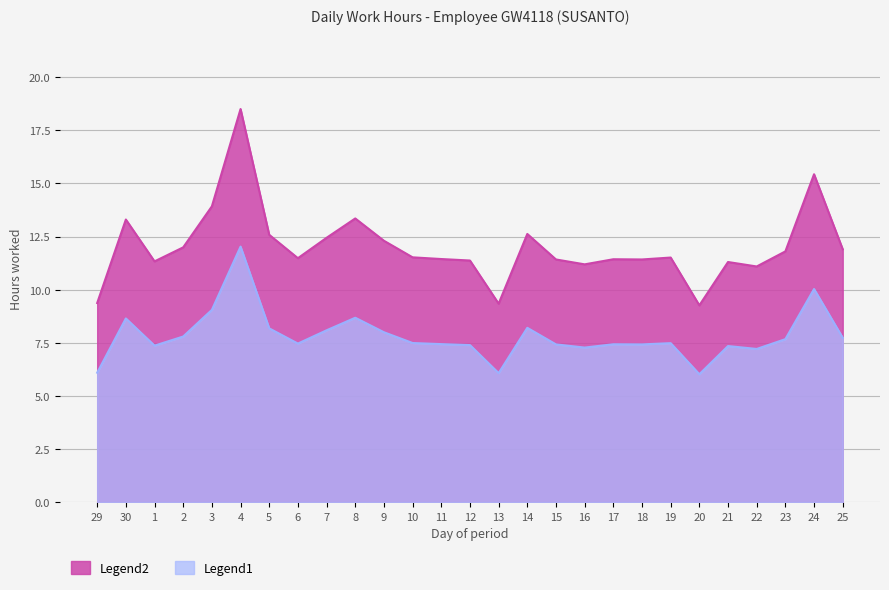

List the series in order of their peak value, lowest first.

Legend1, Legend2